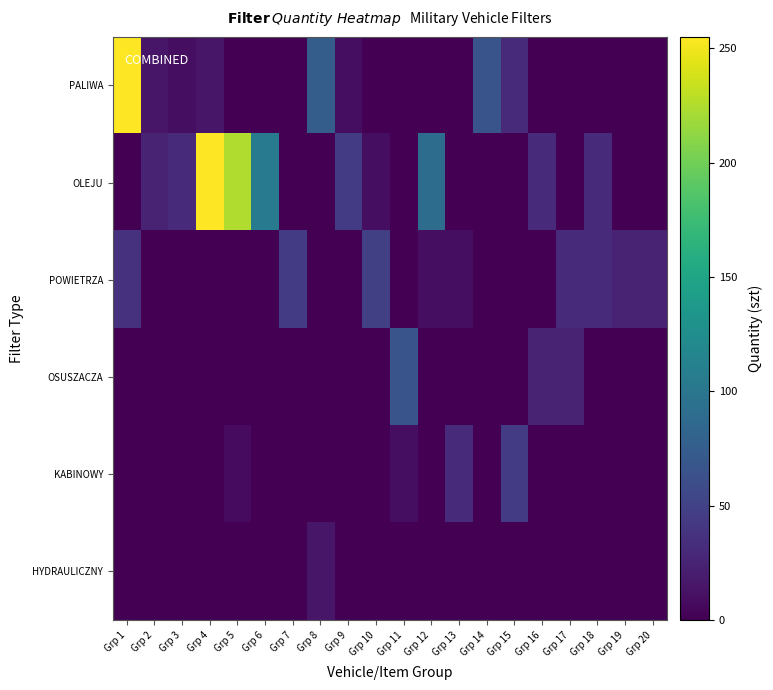

At which category is the sum across all series the highest?

Grp 1